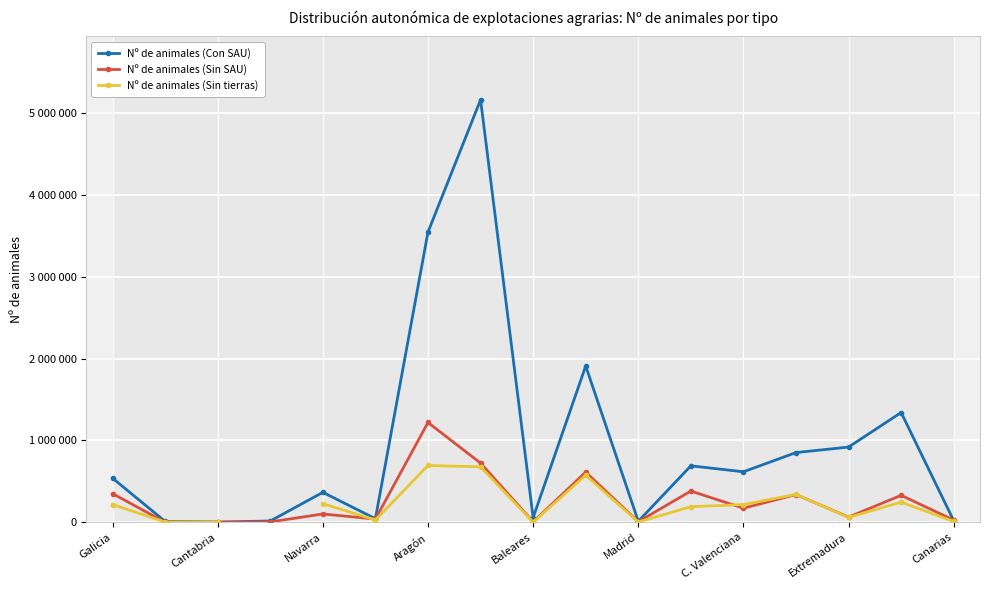

Where does the Nº de animales (Sin tierras) series first go above 58964?

Galicia